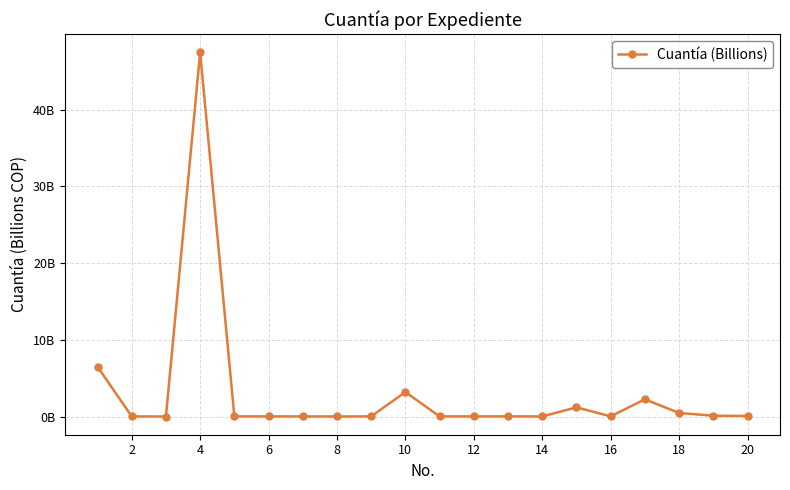

Does the chart have visible grid lines?

Yes